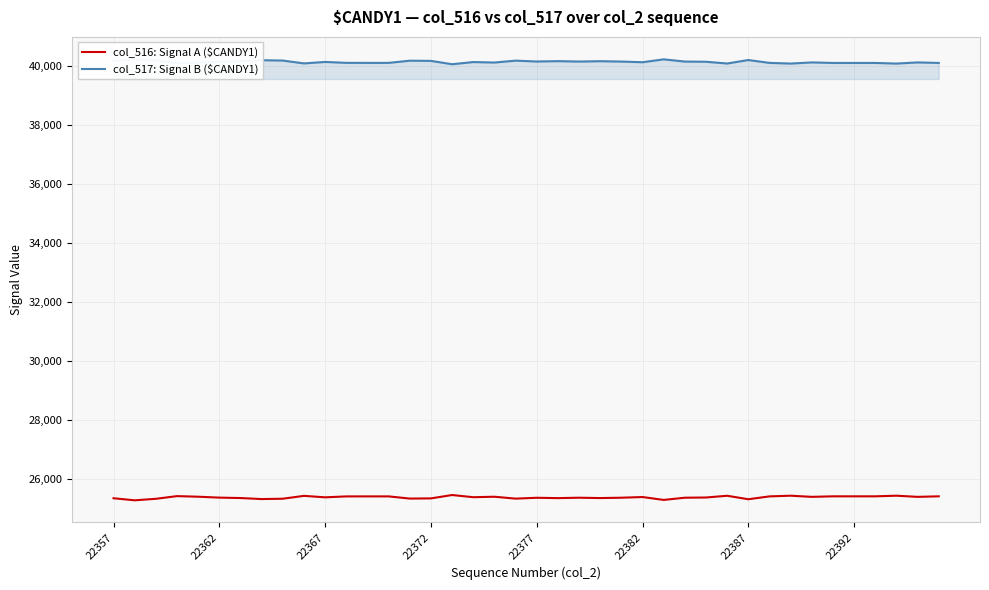

What is the lowest value of the col_516: Signal A ($CANDY1) series?

25291